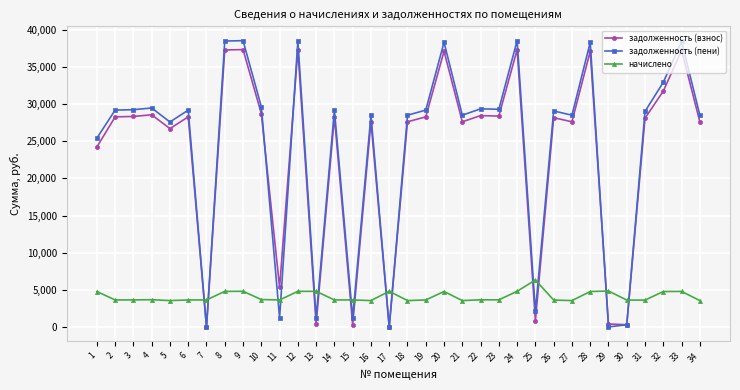

Rank the series at 19 from lowest to highest value.

начислено, задолженность (взнос), задолженность (пени)